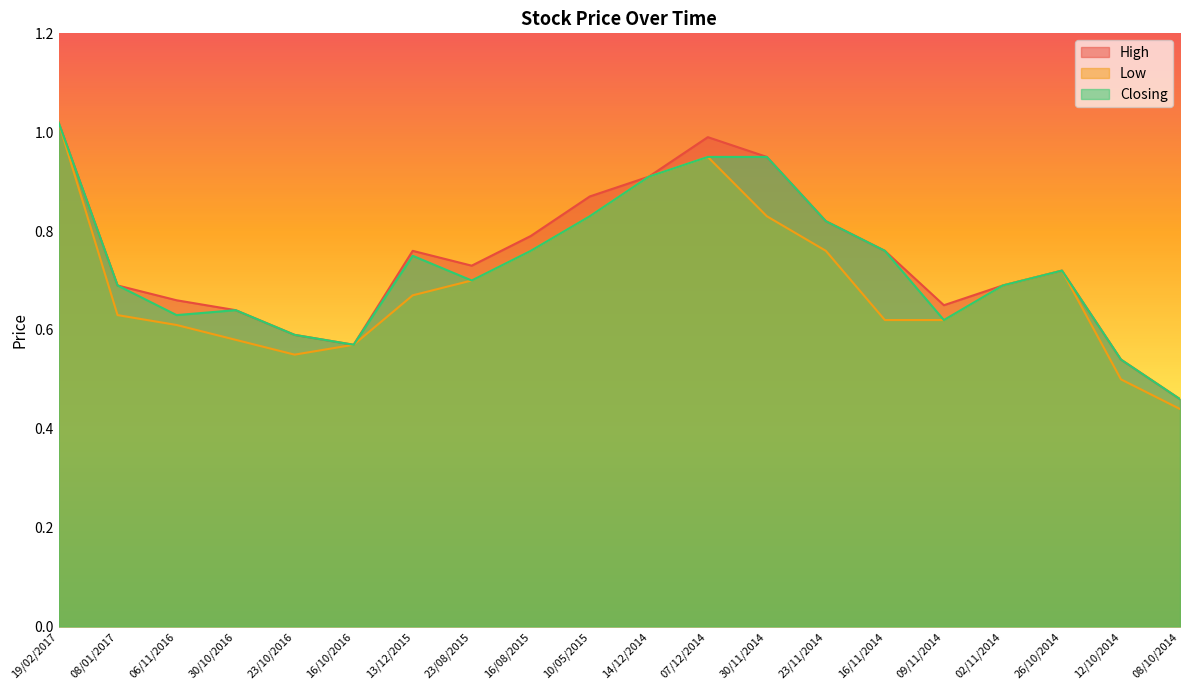

Which category has the highest value in the High series?

19/02/2017